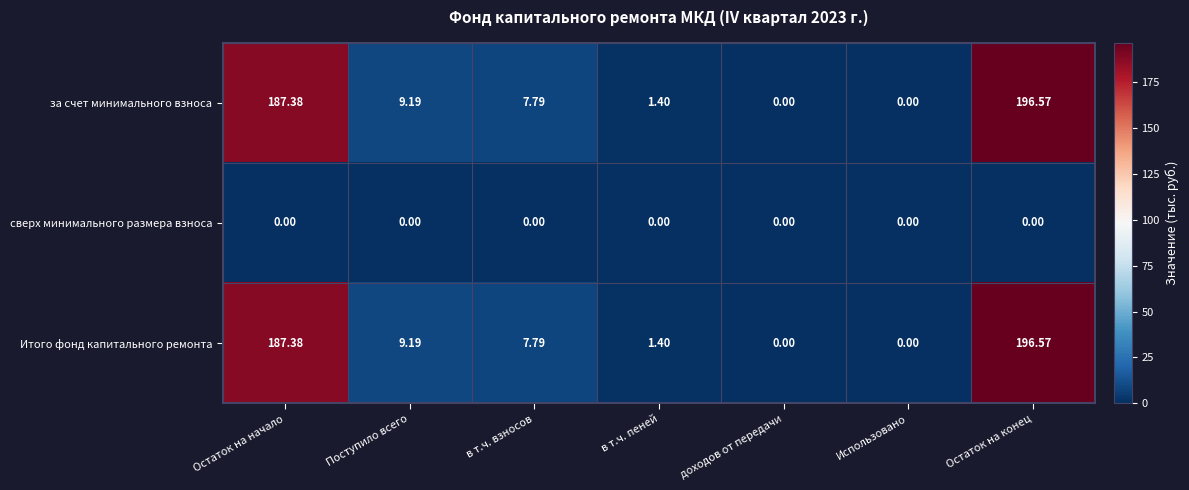

Is the value of сверх минимального размера взноса at Использовано greater than the value of за счет минимального взноса at в т.ч. взносов?

No